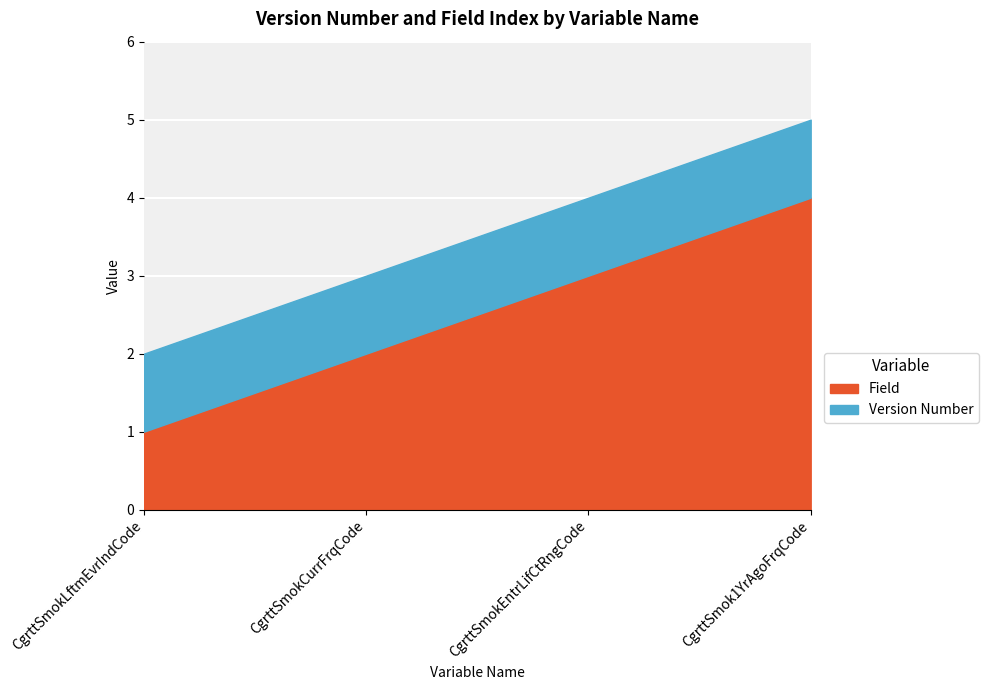

At which label does Field reach its peak?

CgrttSmok1YrAgoFrqCode